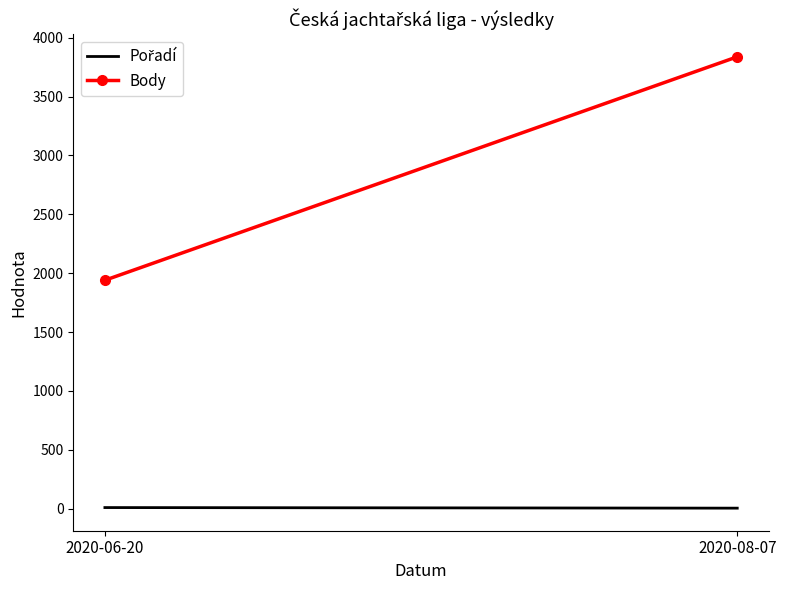

At which category is the sum across all series the highest?

2020-08-07